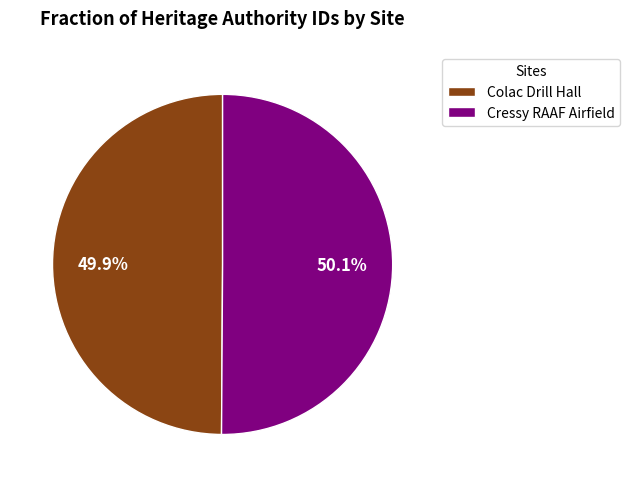

What percentage is the Colac Drill Hall slice, to the nearest percent?

50%